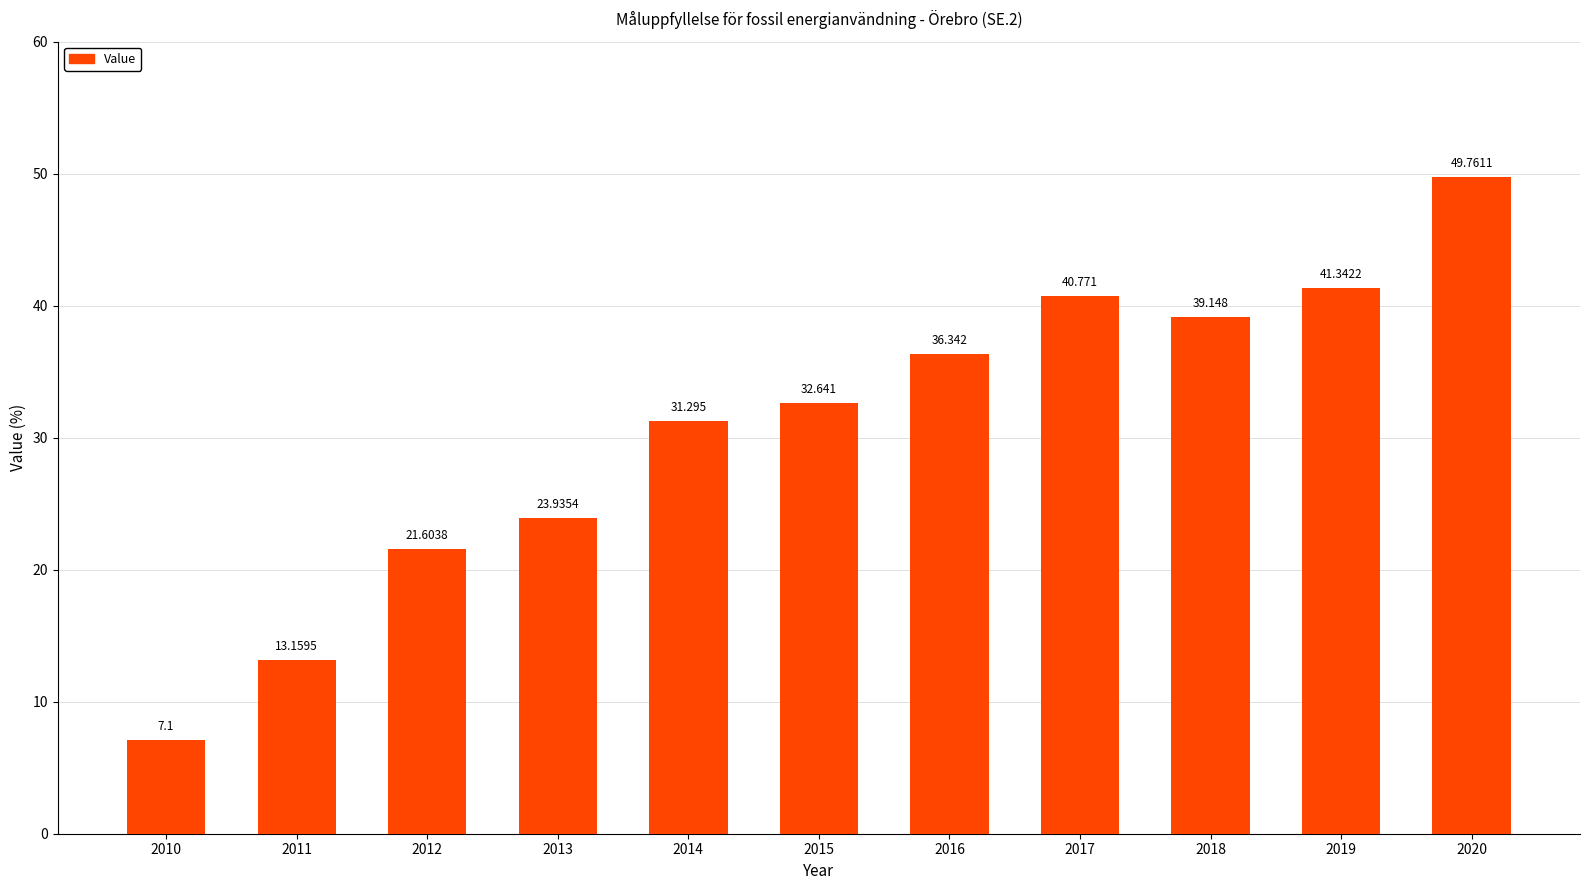

List the labels in order of value, smallest first.

2010, 2011, 2012, 2013, 2014, 2015, 2016, 2018, 2017, 2019, 2020